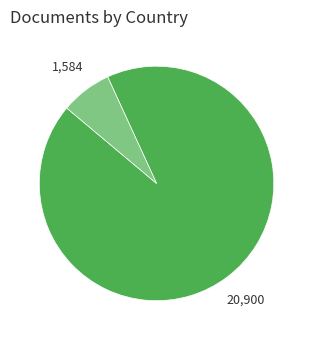

Does any single category account for the majority?

Yes